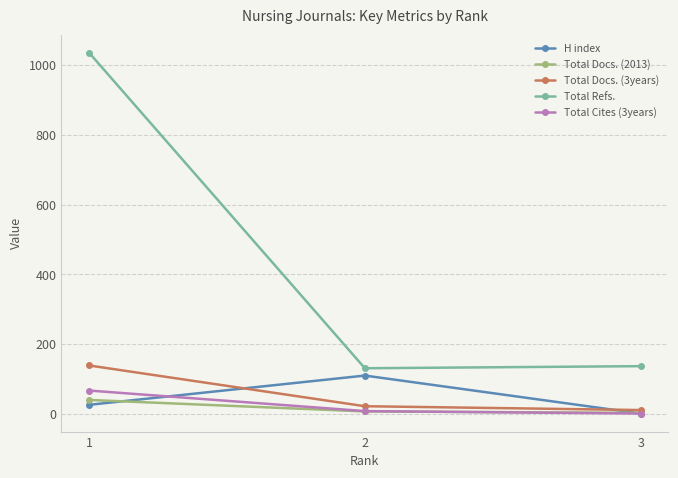

Rank the categories by H index value from lowest to highest.

3, 1, 2